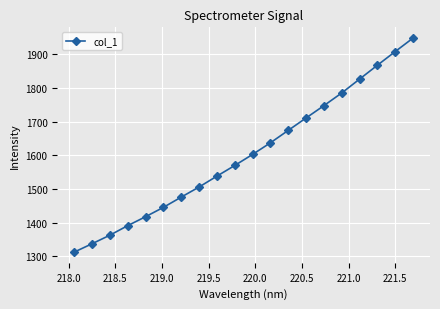

What is the difference between the maximum and minimum values?

635.6